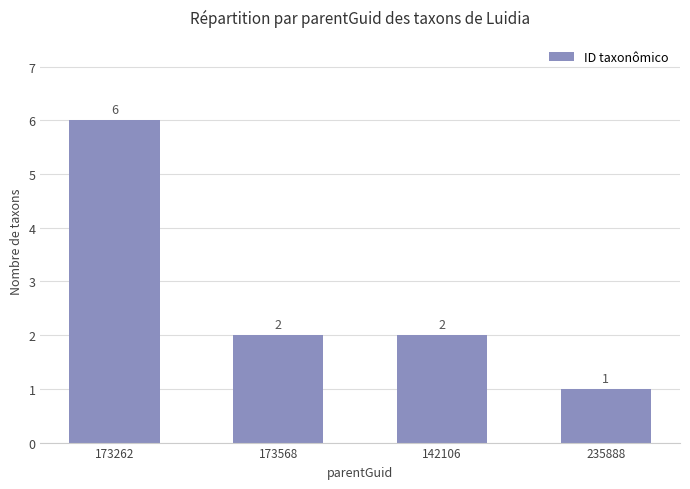

Between 173262 and 173568, which is larger?

173262